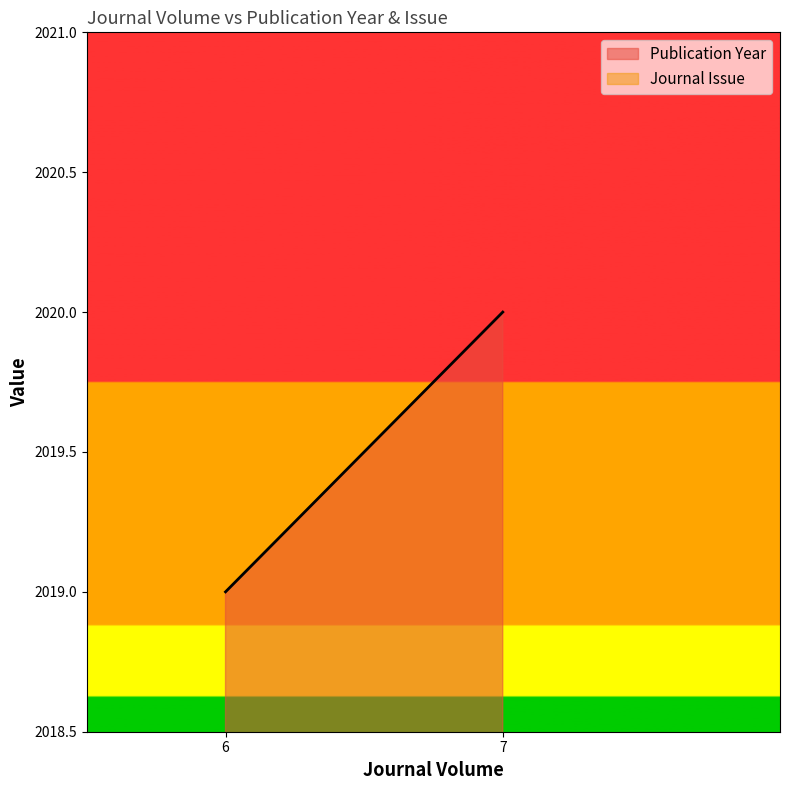

What value does the Journal Issue series have at 7?

1